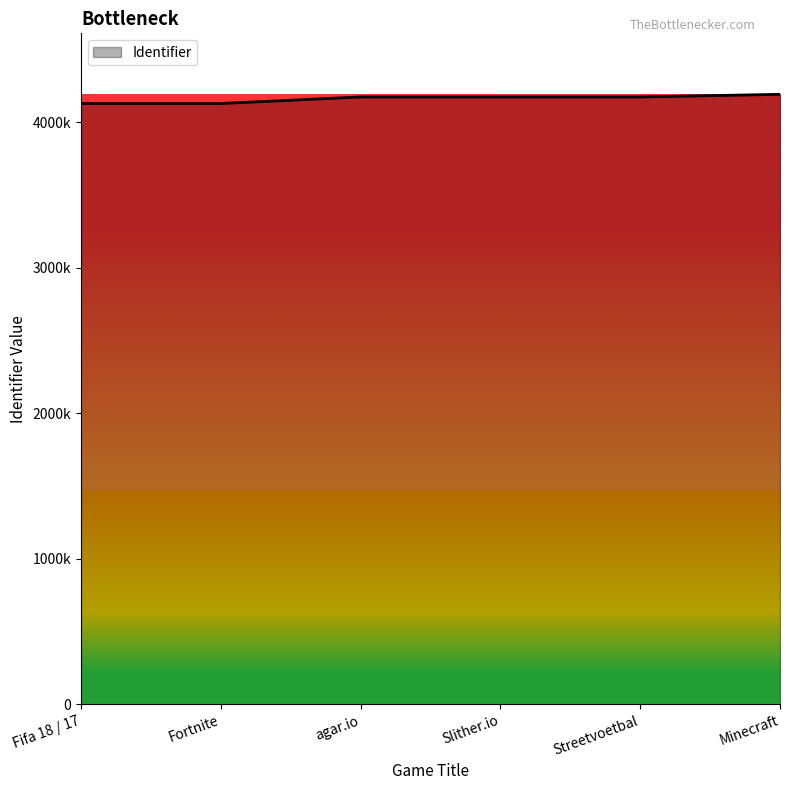

Does the chart display data point markers on the line(s)?

No